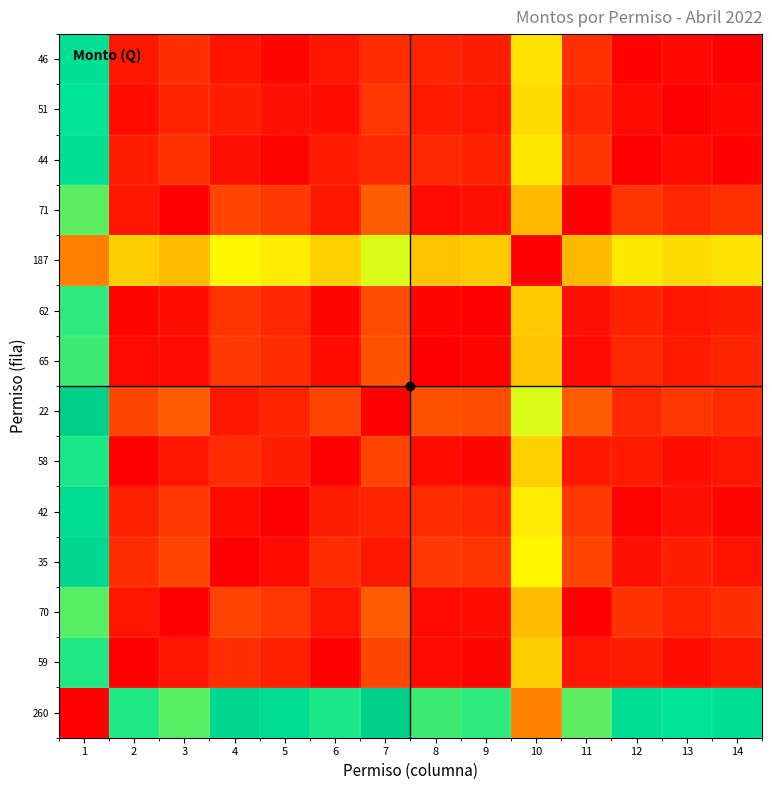

What is the total value across all series at 12?

2.0